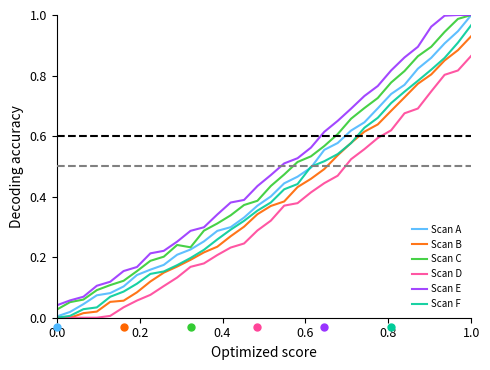

True or false: Scan D and Scan C intersect in this chart.

False